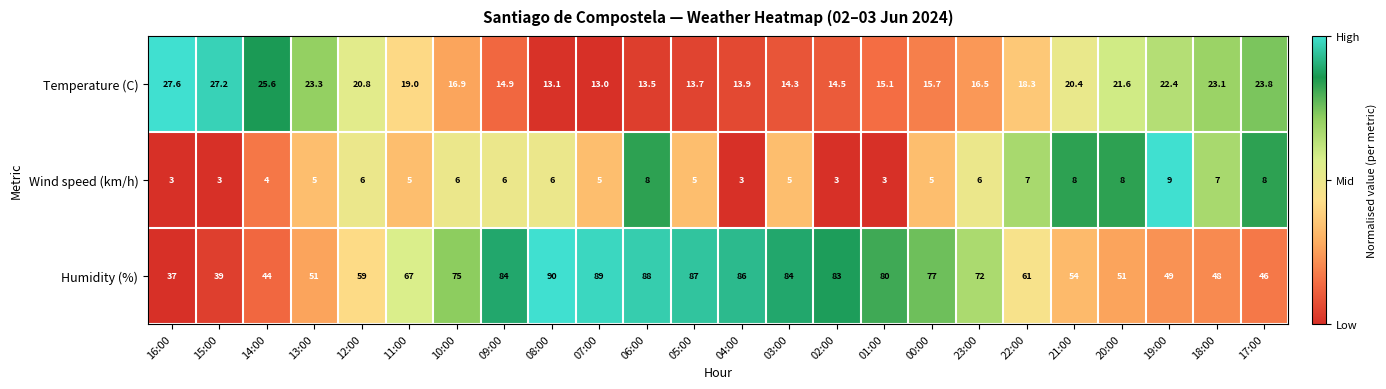

What is the total value across all series at 03:00?

103.3